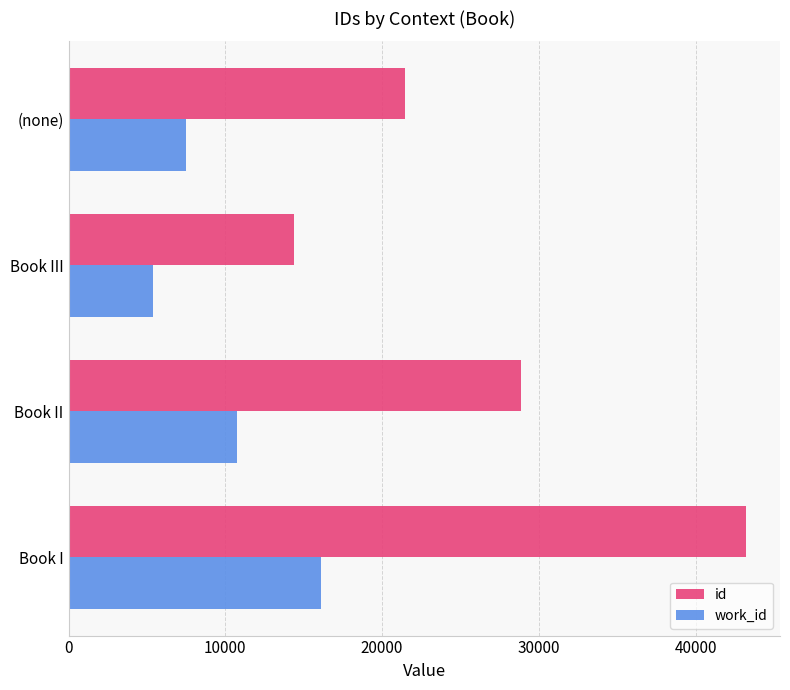

Rank the series at Book III from highest to lowest value.

id, work_id